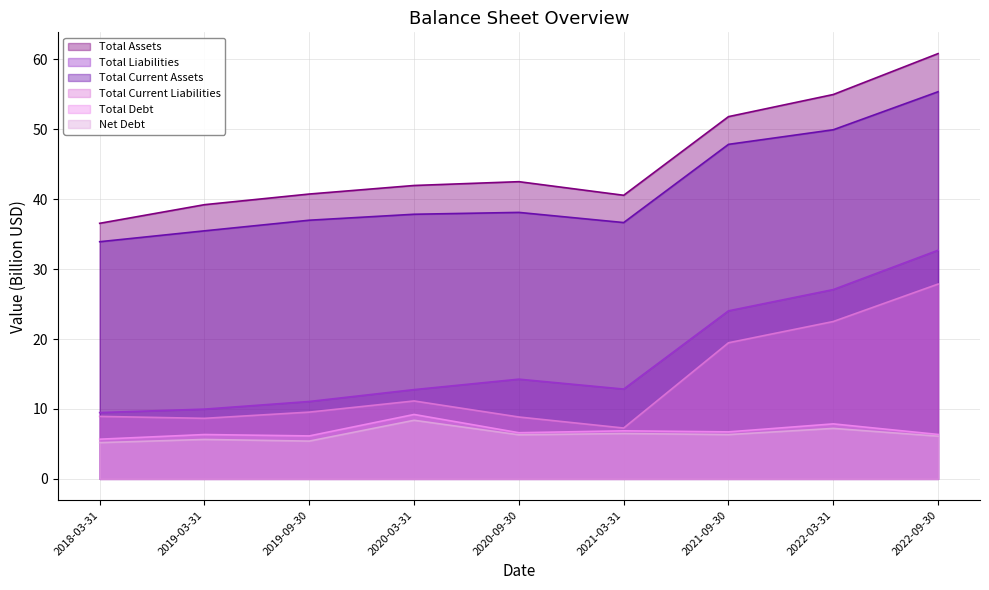

What is the total value across all series at 2019-03-31?

105.3